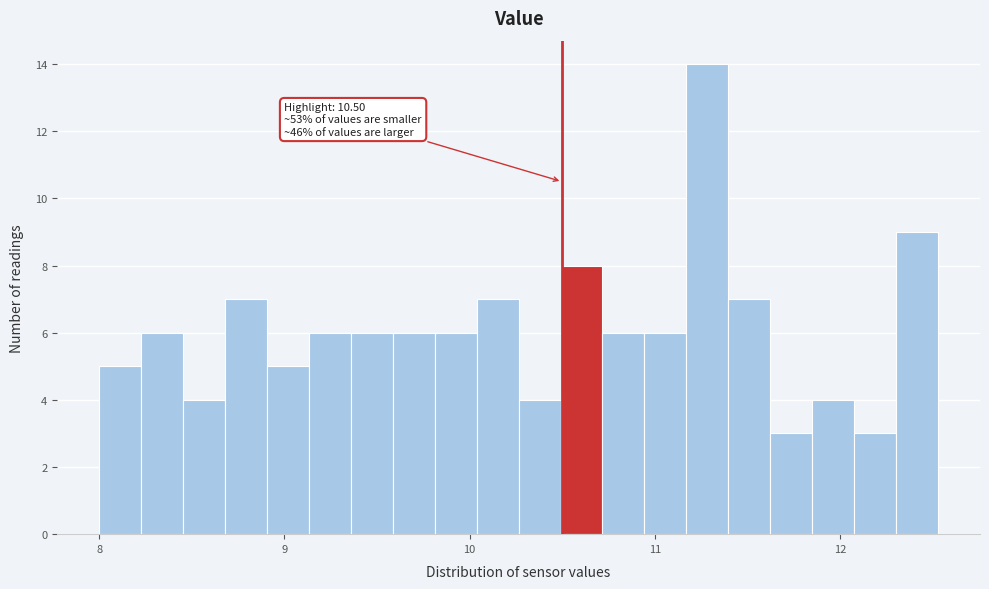

Read against the x-axis, roughly where is the centre of the tallest bar?

11.3